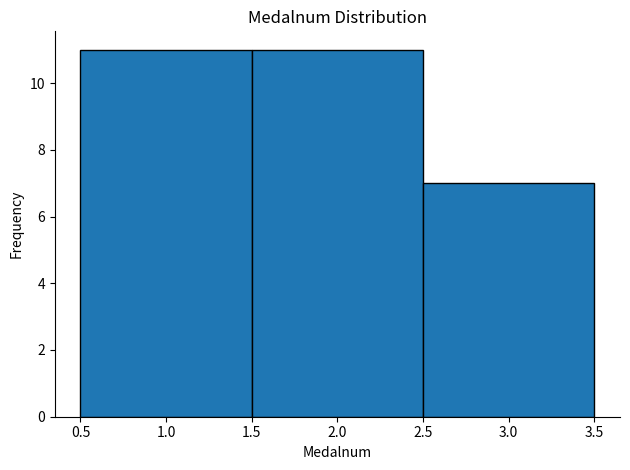

Reading left to right, transcribe this chart: for each bar, give the range it covers on the x-axis and its height. The values are not printed on the chart, so give them approximately, as read against the axis.

0.5 to 1.5: 11
1.5 to 2.5: 11
2.5 to 3.5: 7